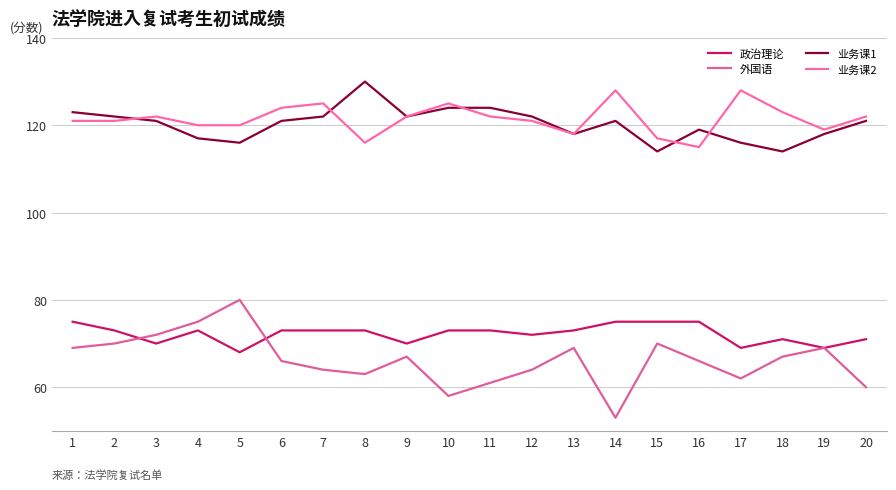

What is the maximum value shown in the chart?

130